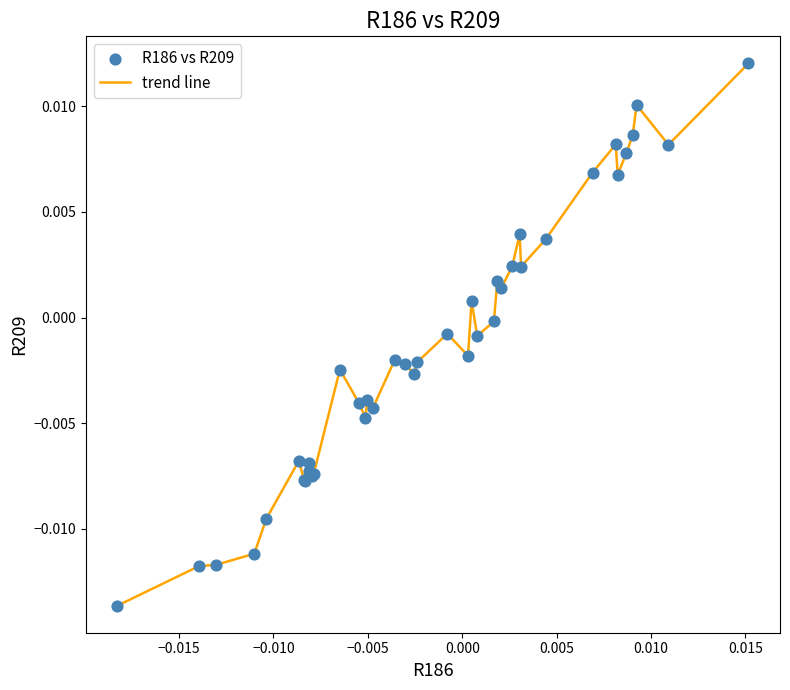

Does the chart have visible grid lines?

No